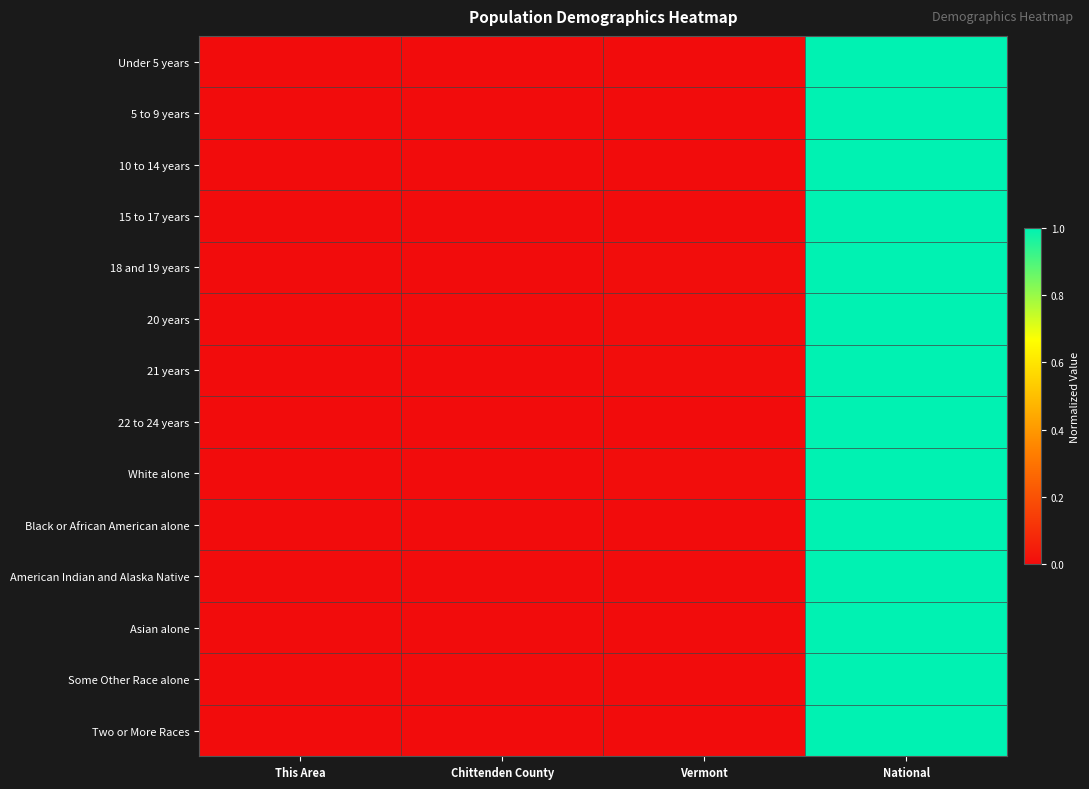

Between This Area and National, which series saw the biggest shift?

Under 5 years